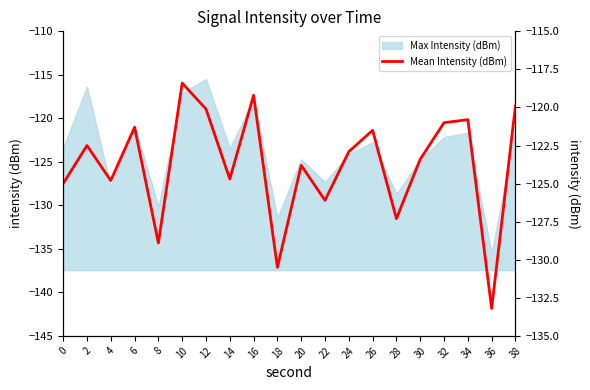

Which label corresponds to the smallest value in the chart?

36